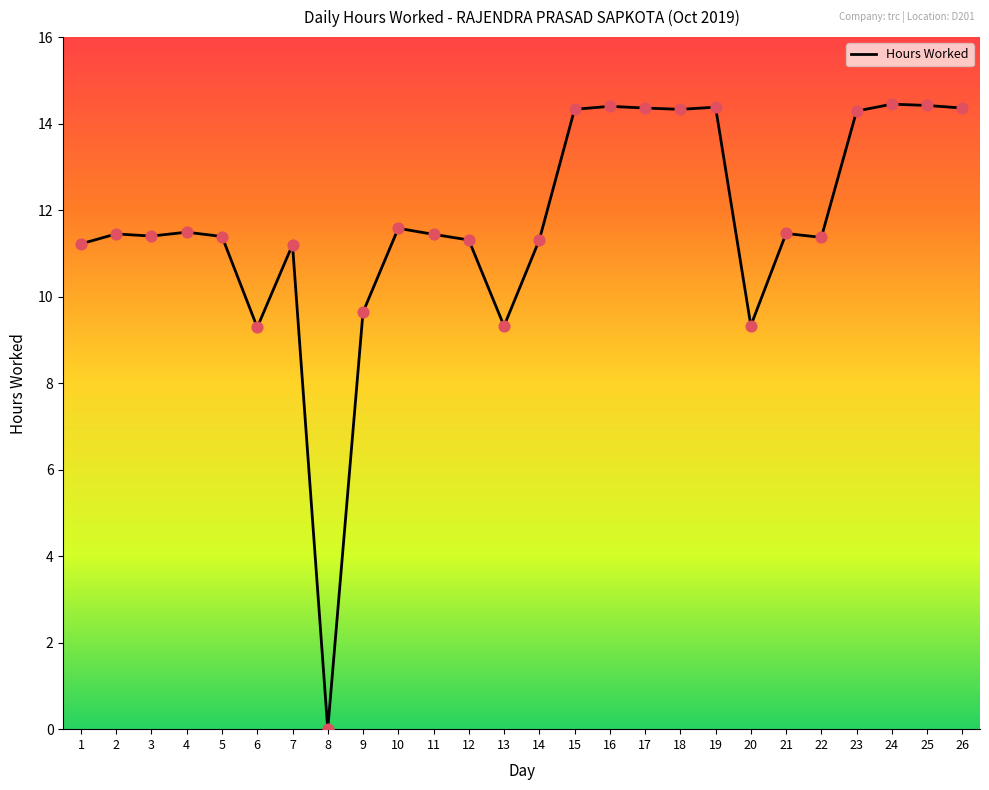

What is the ratio of the value at 13 to the value at 19?

0.6